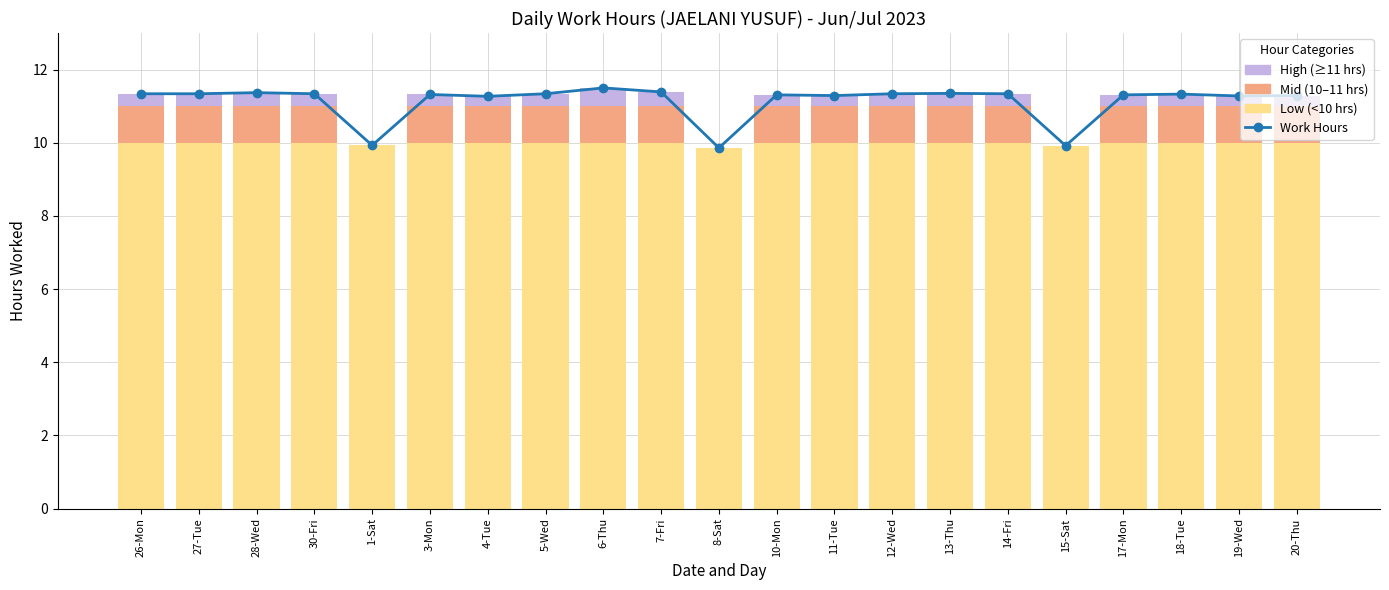

Reading left to right, what are all the values shown in this chart?

26-Mon=11.3	27-Tue=11.3	28-Wed=11.4	30-Fri=11.3	1-Sat=9.9	3-Mon=11.3	4-Tue=11.3	5-Wed=11.3	6-Thu=11.5	7-Fri=11.4	8-Sat=9.9	10-Mon=11.3	11-Tue=11.3	12-Wed=11.3	13-Thu=11.3	14-Fri=11.3	15-Sat=9.9	17-Mon=11.3	18-Tue=11.3	19-Wed=11.3	20-Thu=11.3